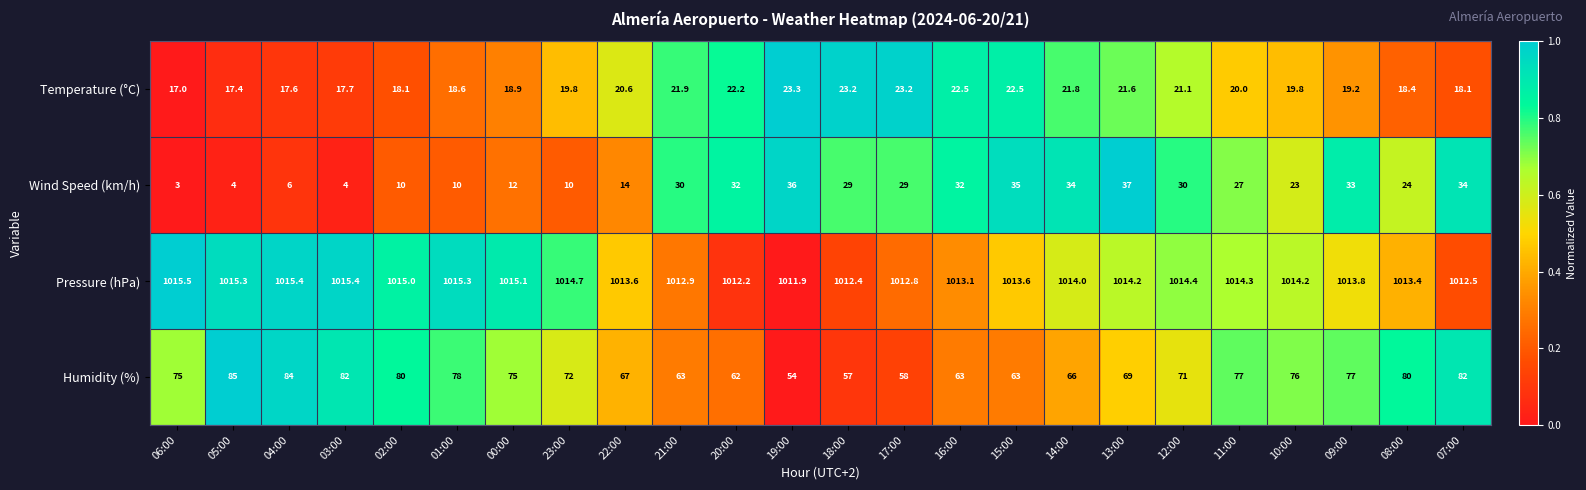

At which category is the sum across all series the highest?

07:00